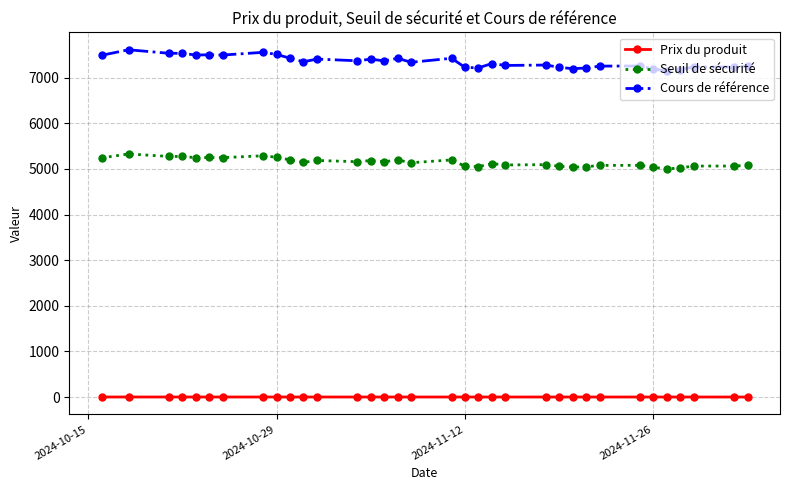

True or false: Seuil de sécurité has more than 1 interior local peaks.

True